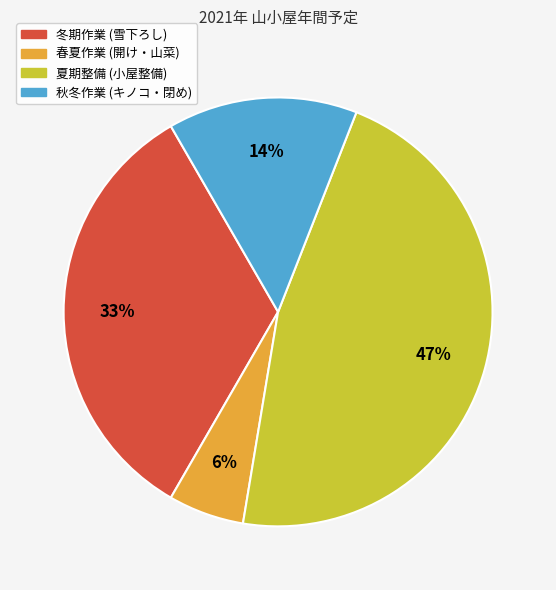

Rank the categories by value from highest to lowest.

夏期整備 (小屋整備), 冬期作業 (雪下ろし), 秋冬作業 (キノコ・閉め), 春夏作業 (開け・山菜)